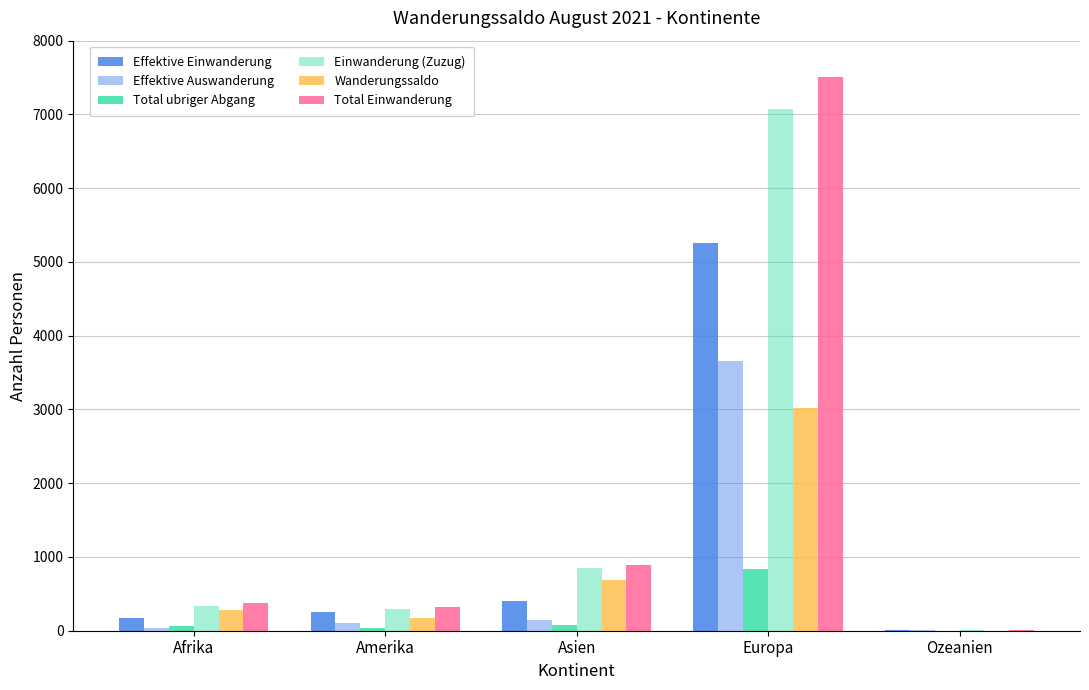

Which series changed the most between Afrika and Europa?

Total Einwanderung